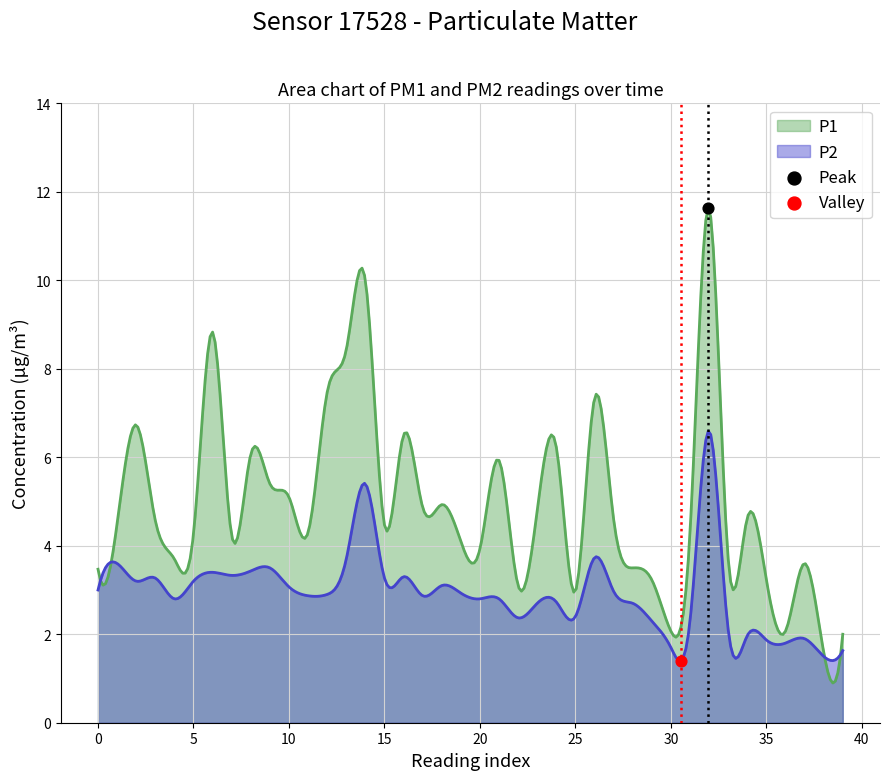

Which series has the largest total across all categories?

P1